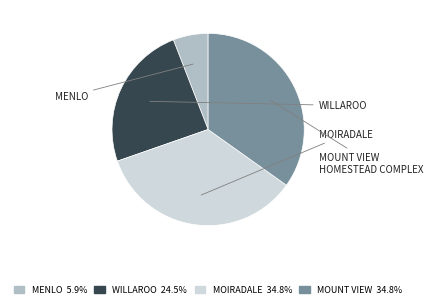

Is MOUNT VIEW HOMESTEAD COMPLEX the majority of the pie?

No